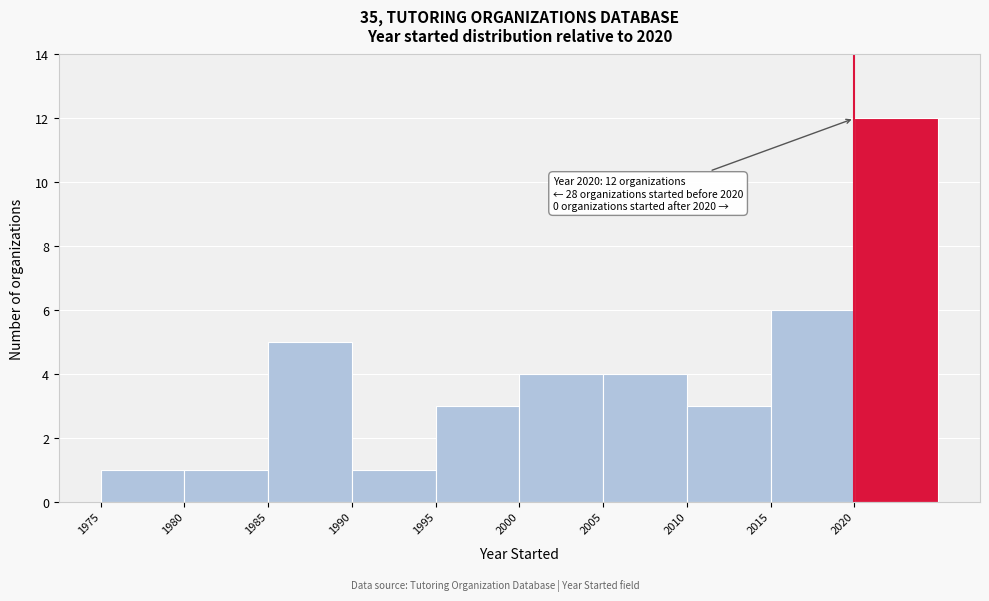

Which range on the x-axis has the tallest bar?

2020 to 2025